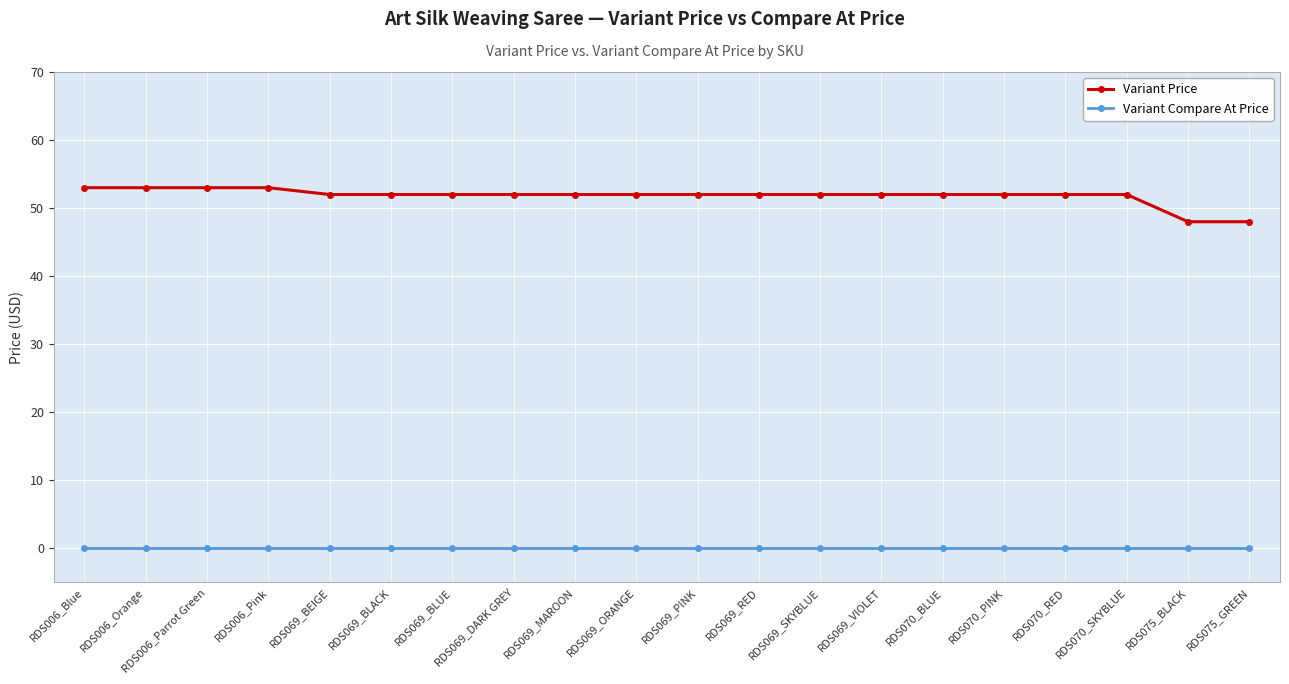

What is the sum of the Variant Price values at RDS006_Blue and RDS075_GREEN?

101